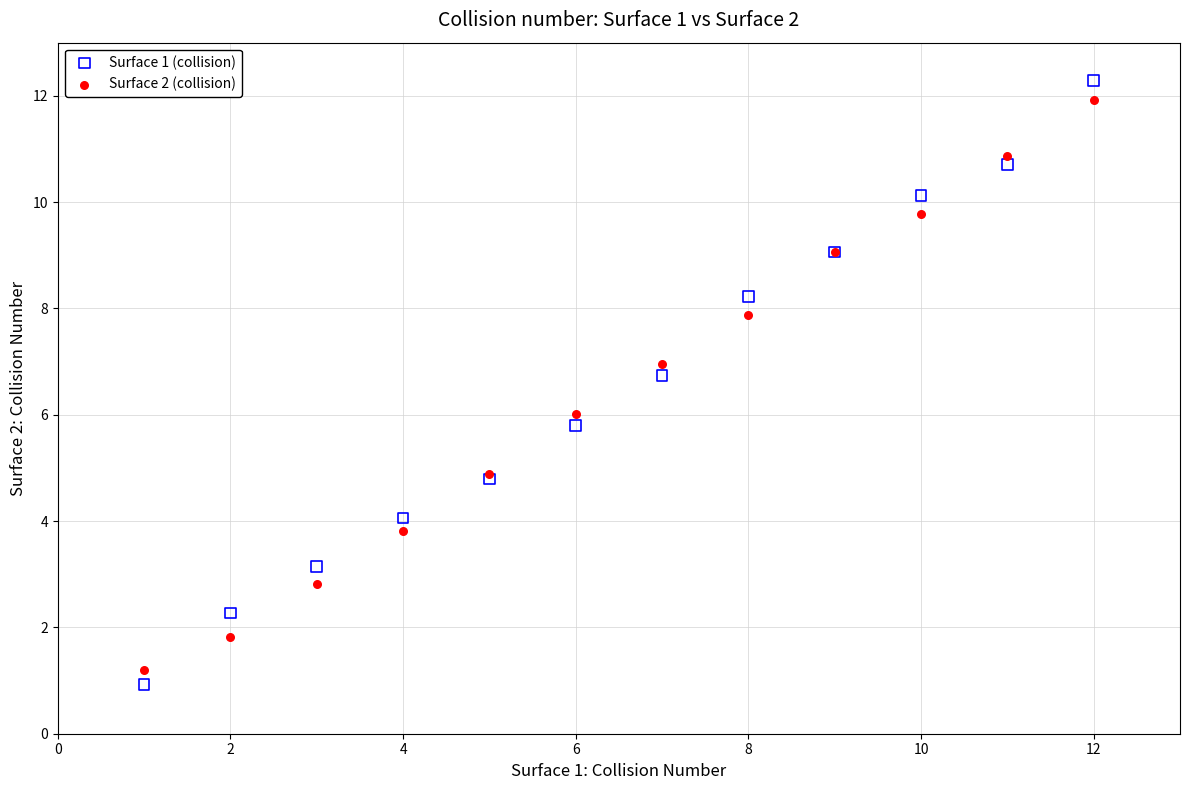

What is the X range (max minus min) for the scatter plot?

11.0